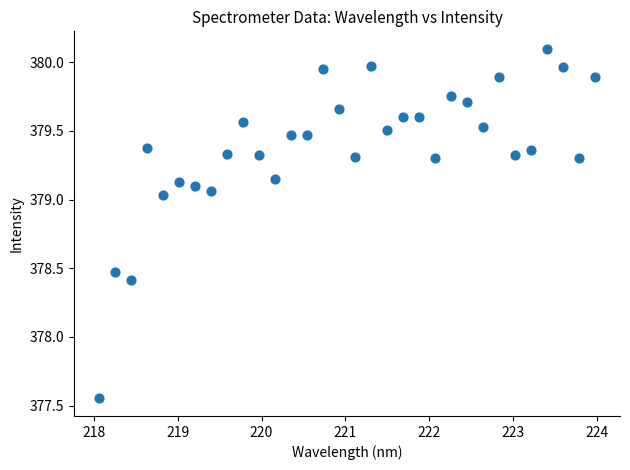

What Y value in the scatter plot is closest to 378?

378.4